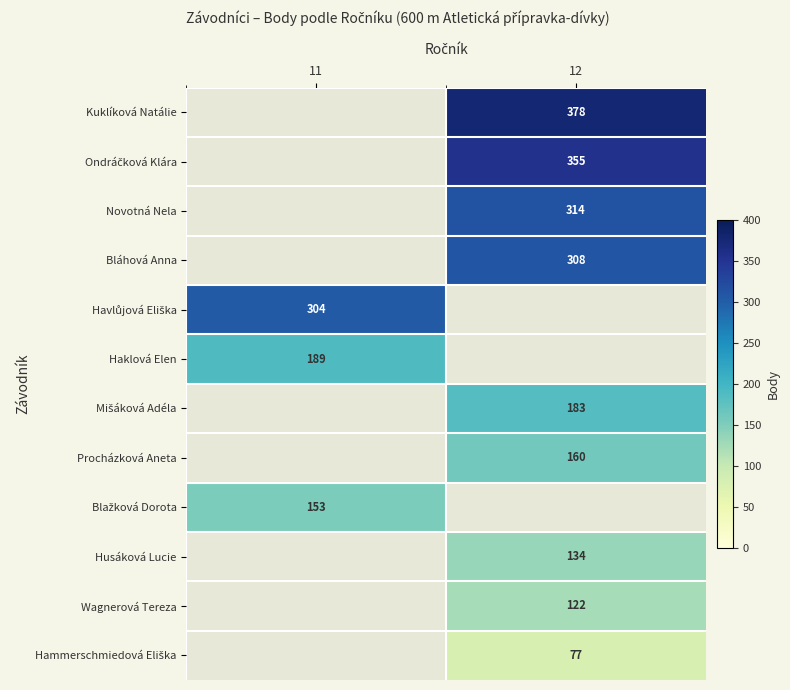

The Procházková Aneta series shows 160 at 12. True or false?

True